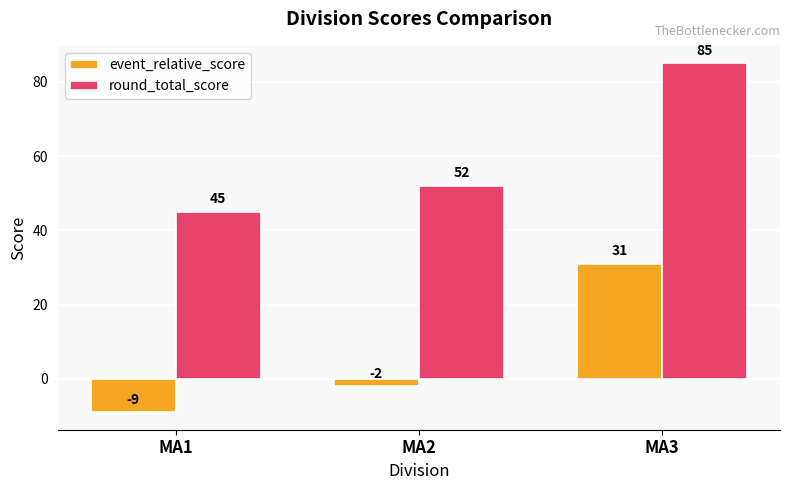

Is it true that event_relative_score equals 13 at MA3?

False